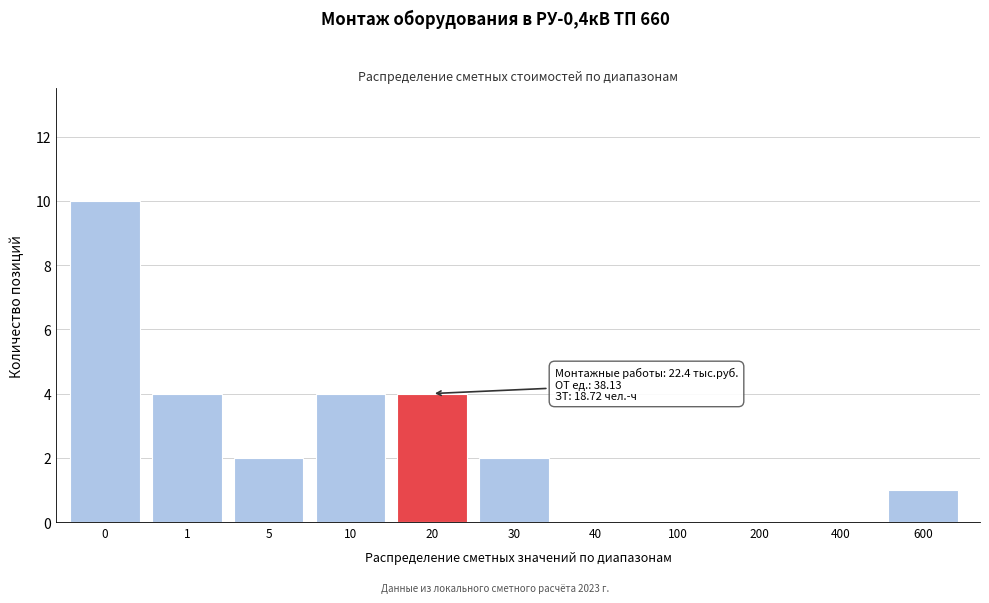

Reading left to right, list all the values displayed in this chart.

0=10	1=4	5=2	10=4	20=4	30=2	40=0	100=0	200=0	400=0	600=1